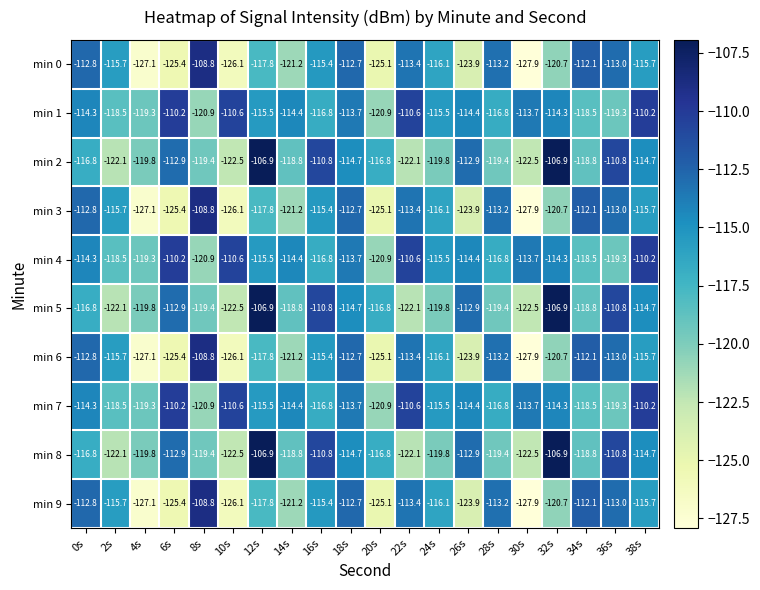

What is the approximate value of min 7 at 26s?

-114.4